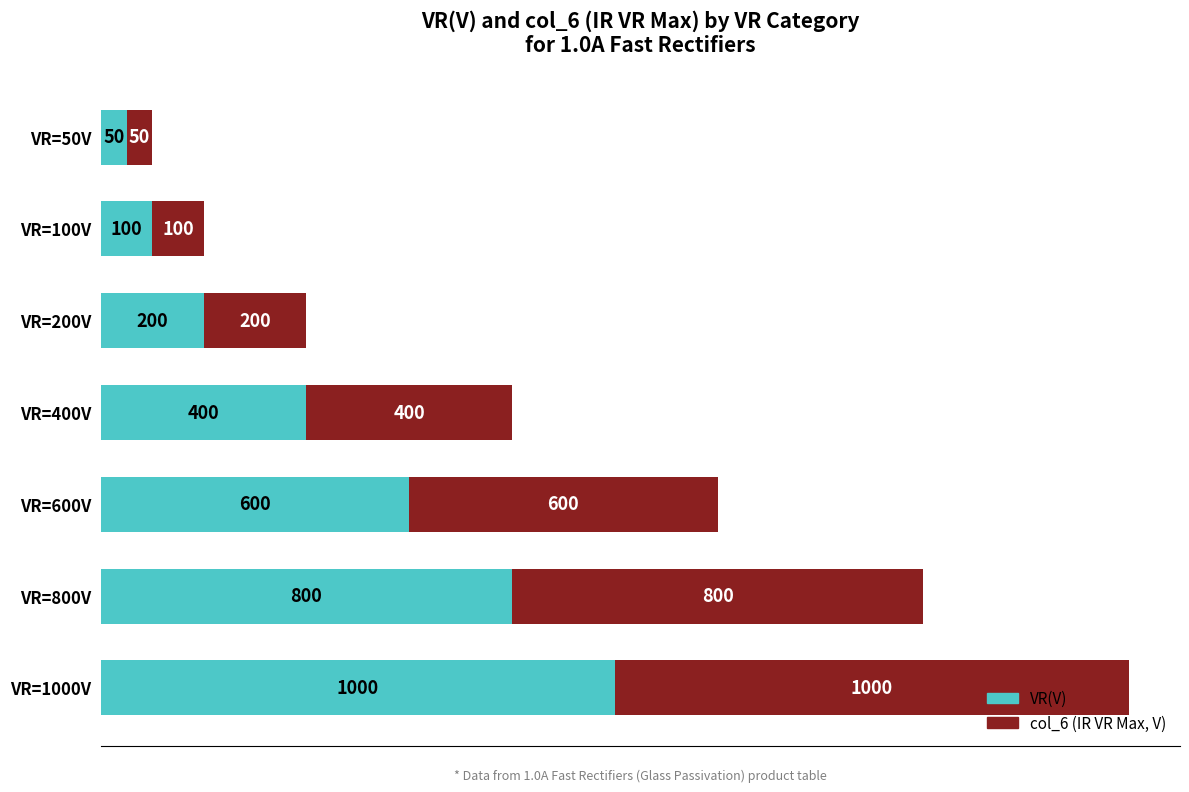

At which category is the sum across all series the highest?

VR=1000V